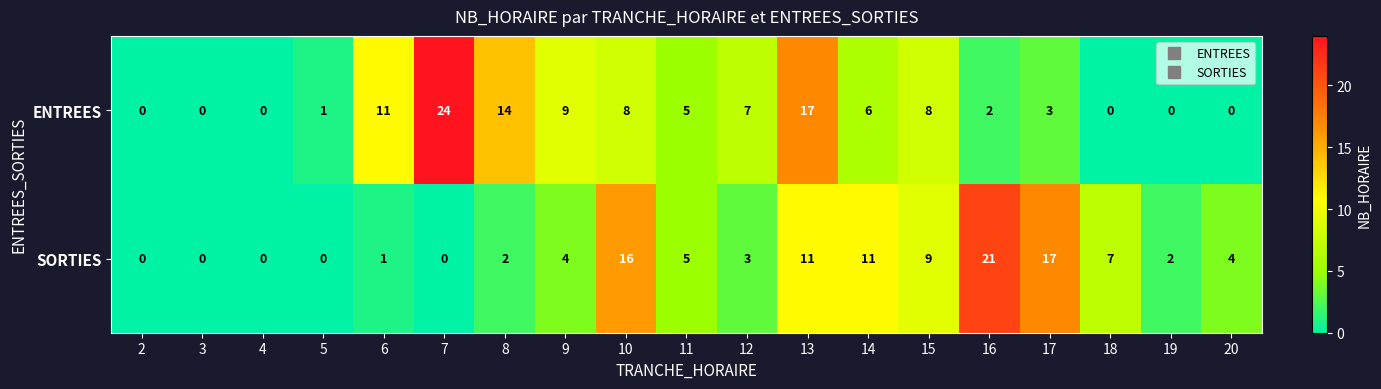

Which series has the largest total across all categories?

ENTREES